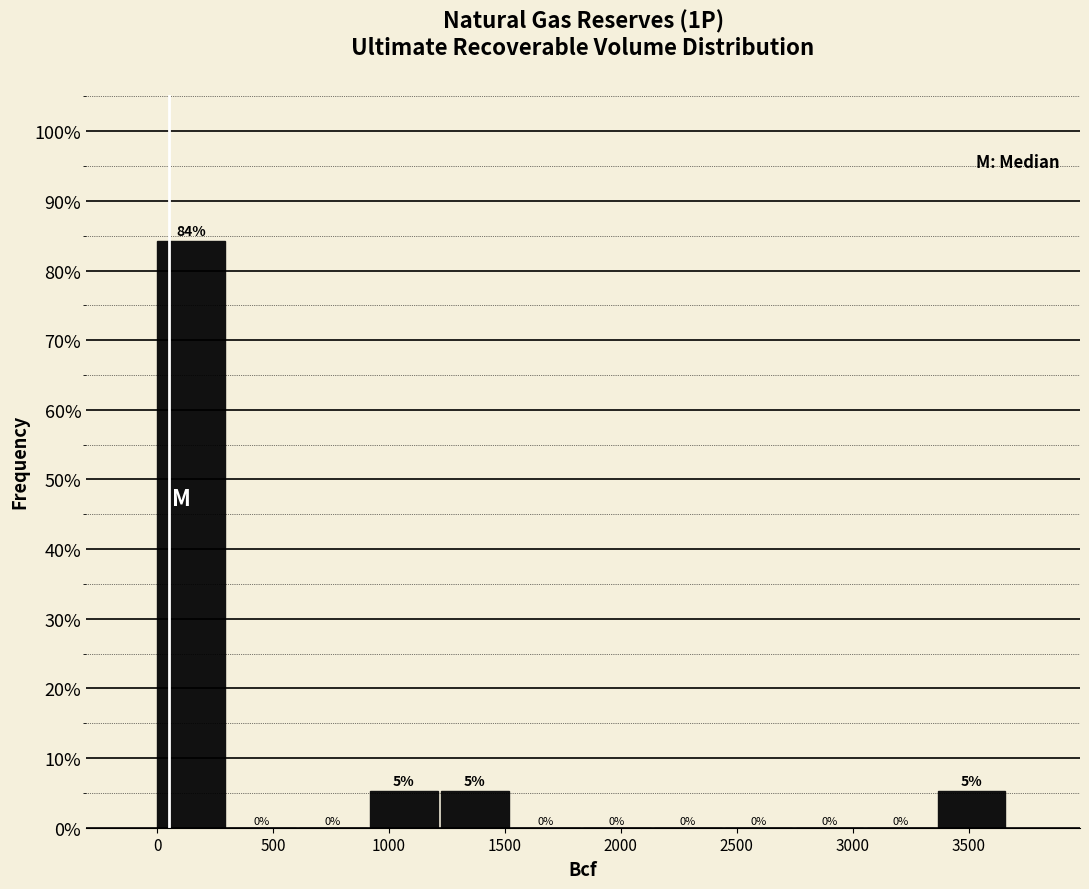

Which range on the x-axis has the tallest bar?

0 to 300